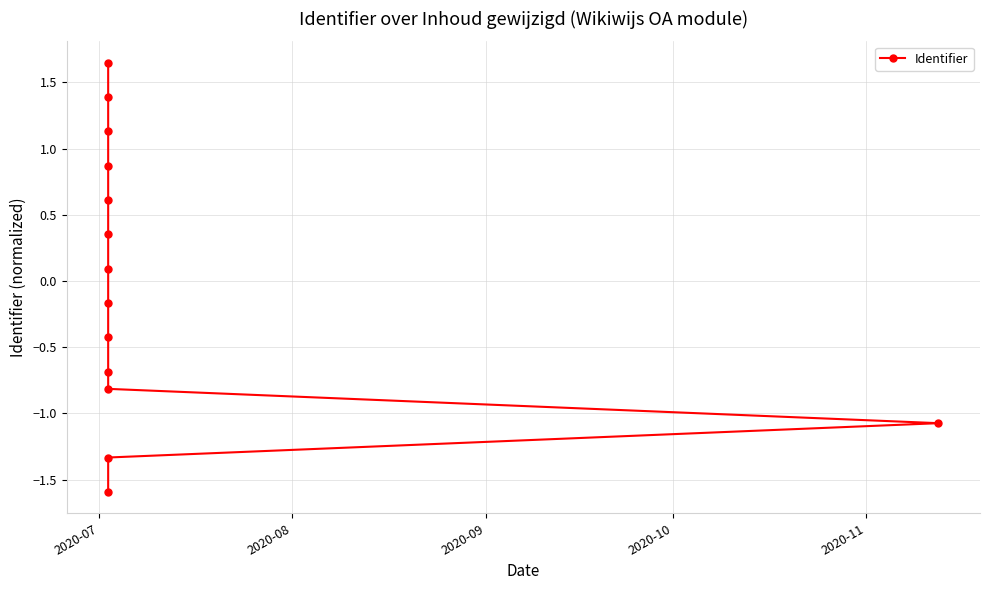

Which label corresponds to the smallest value in the chart?

2020-07